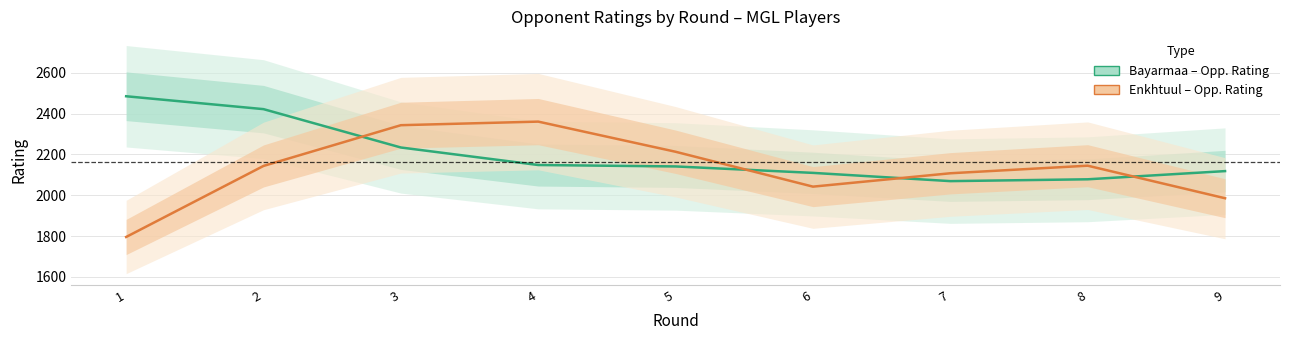

How many lines are shown in the chart?

2